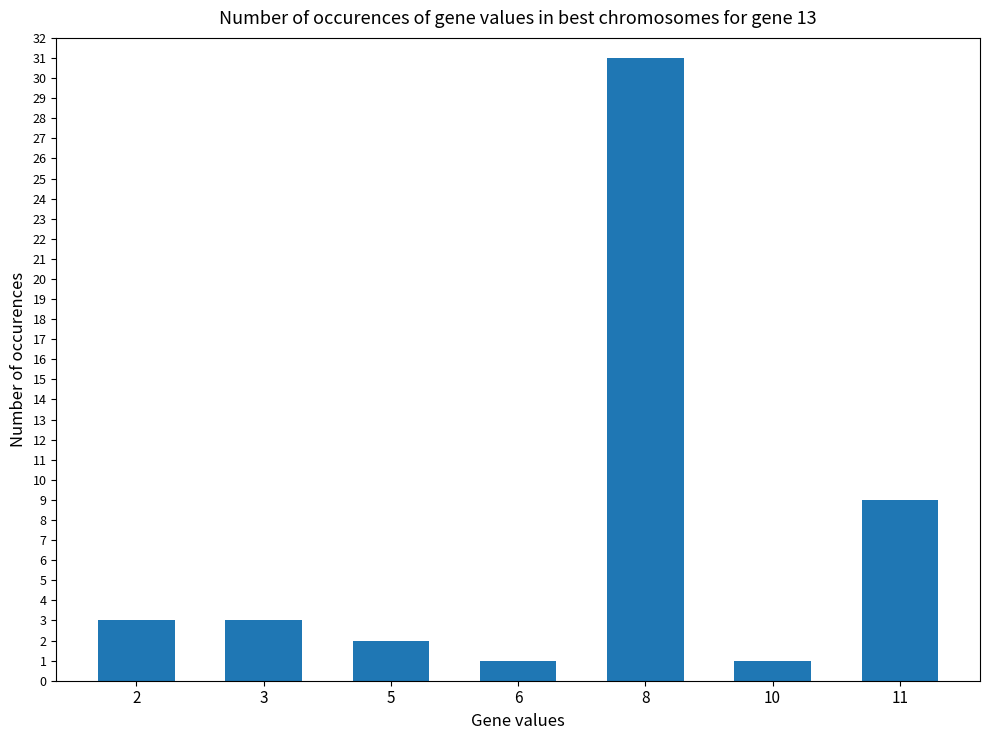

How many distinct data groups are displayed?

1